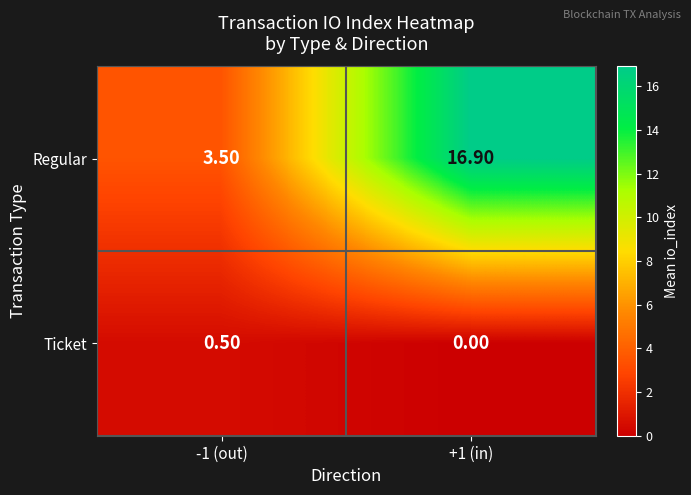

Which series has the largest total across all categories?

Regular